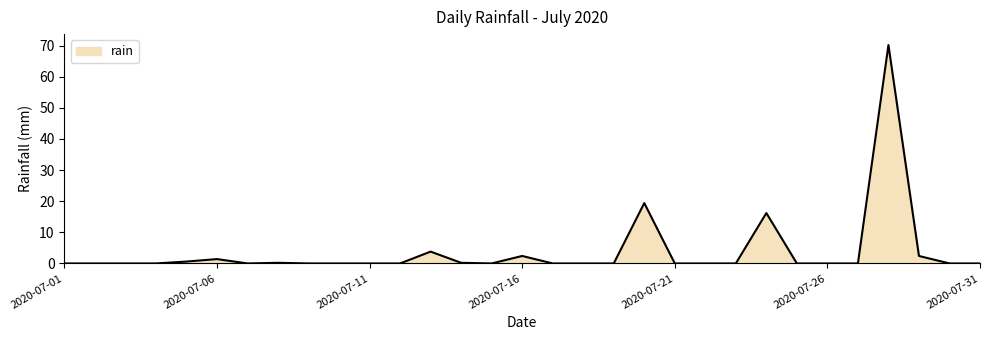

What is the difference between the maximum and minimum values?

70.2